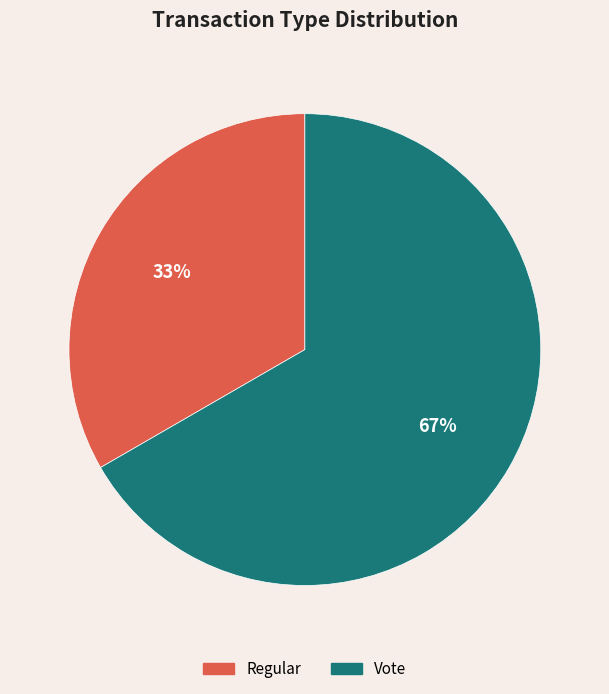

To the nearest percent, what portion does Vote represent?

67%